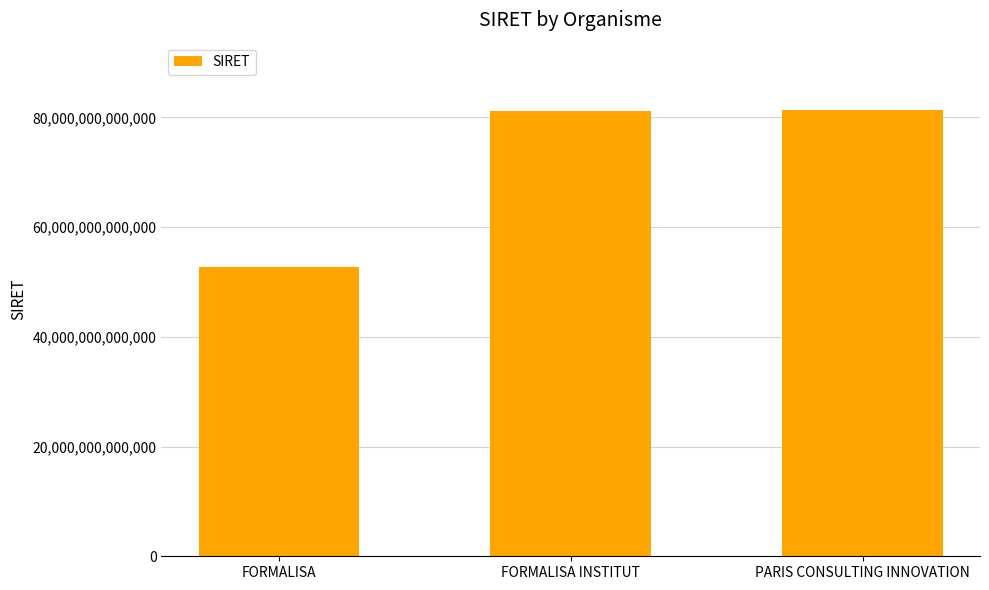

What is the average value?

71773745133366